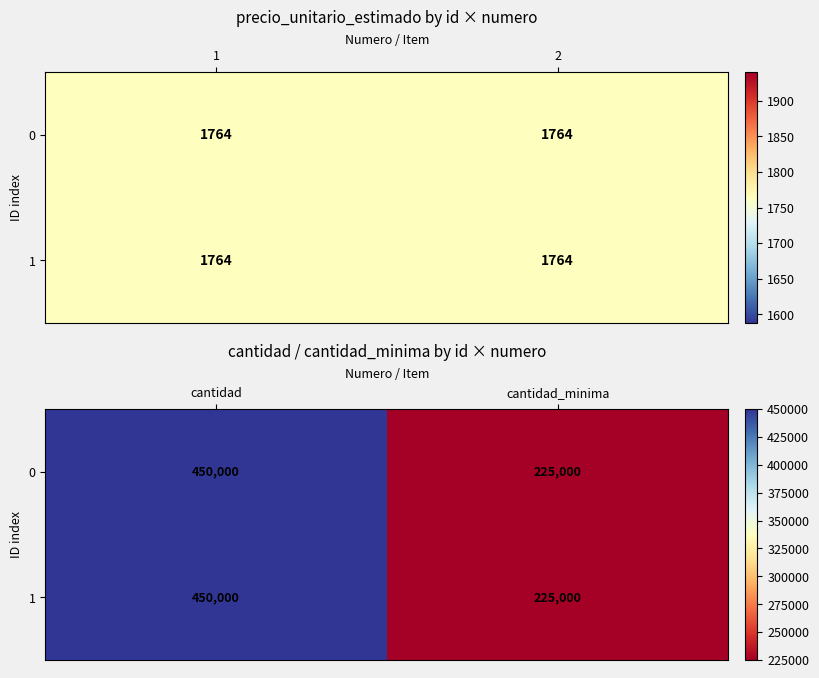

At cantidad, list the series in order from smallest to largest.

0, 1